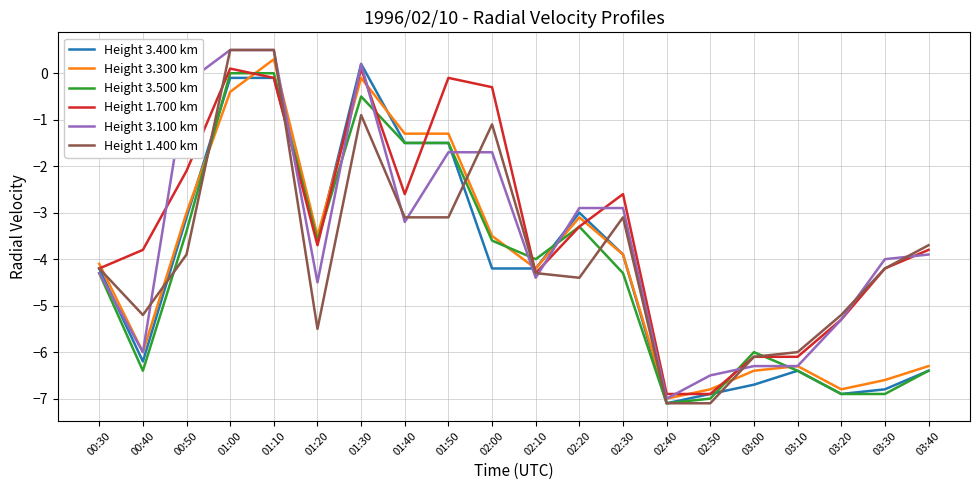

How many values in the Height 1.700 km series exceed -3?

8